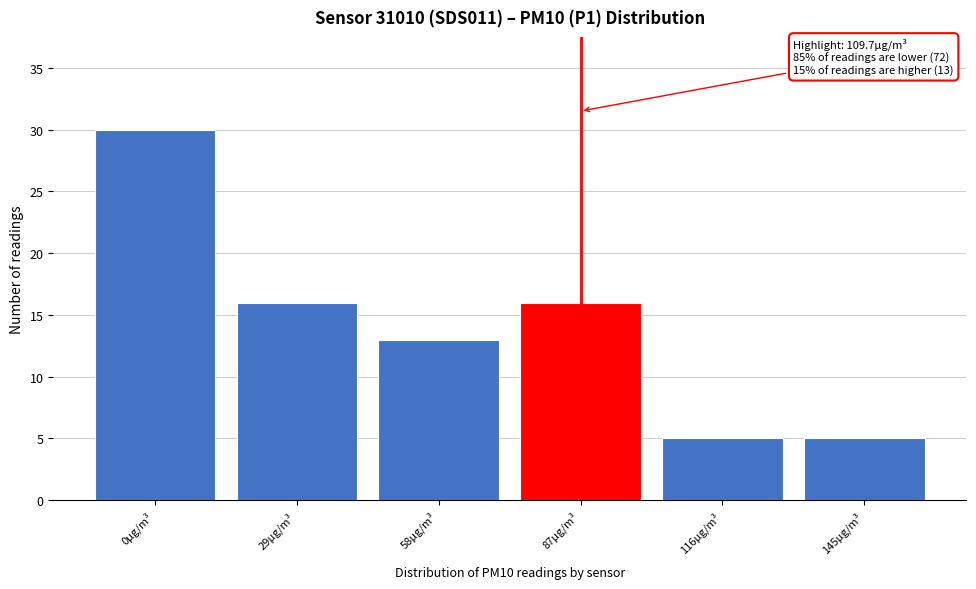

Reading right to left, what are all the values shown in this chart?

145µg/m³=5	116µg/m³=5	87µg/m³=16	58µg/m³=13	29µg/m³=16	0µg/m³=30